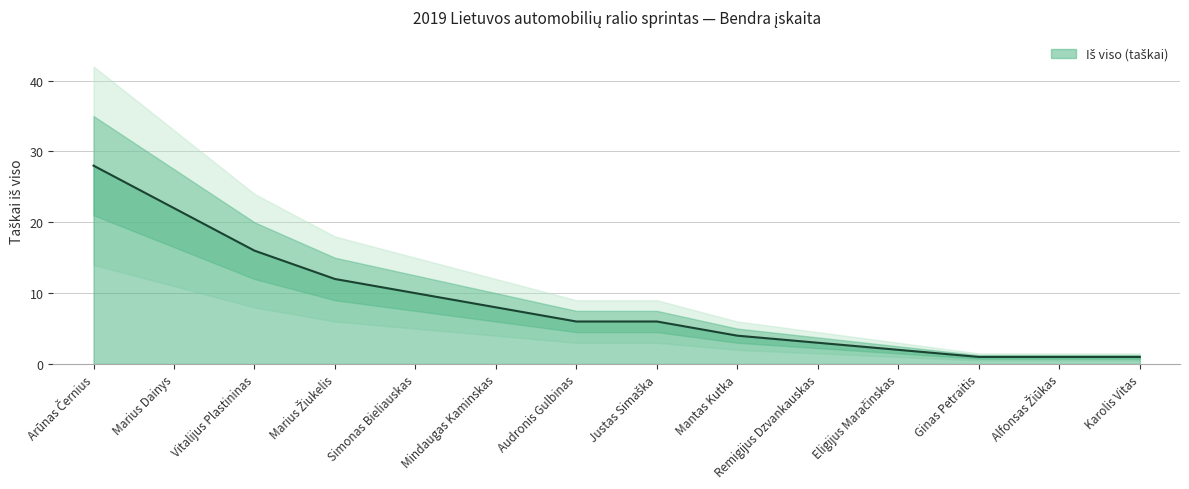

At which category does the chart reach its minimum across all series?

Ginas Petraitis